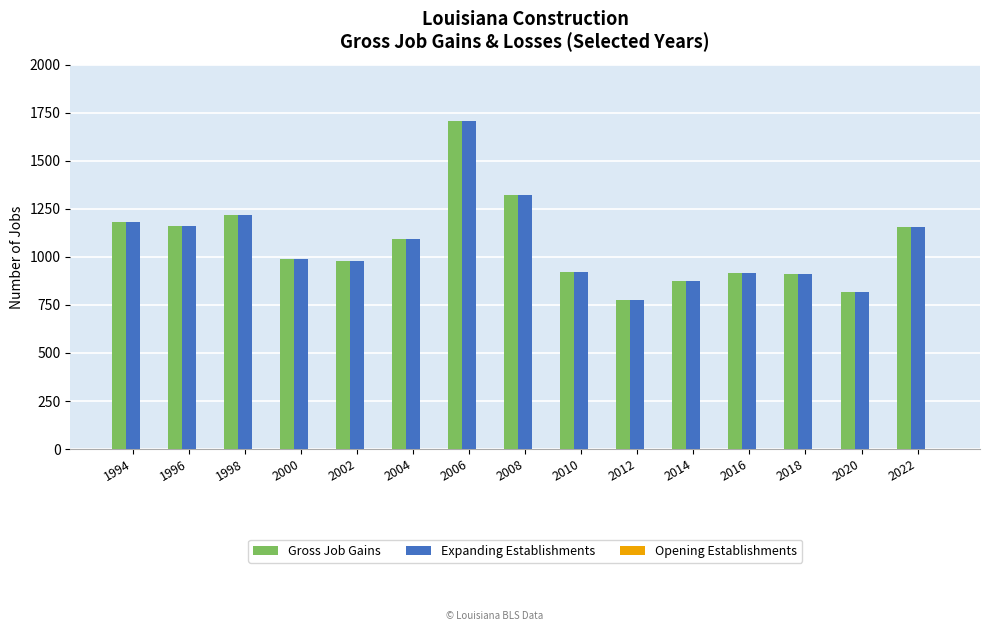

Which label corresponds to the smallest value in the chart?

2012